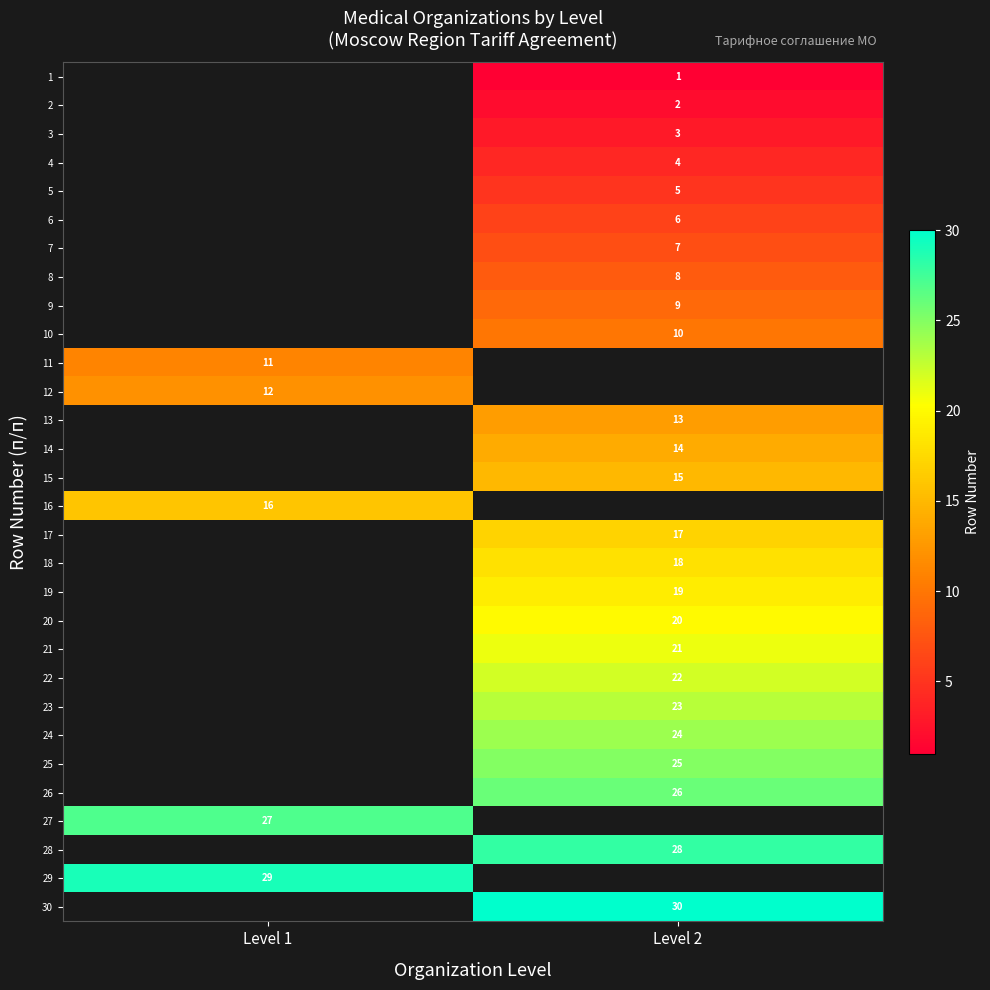

Is it true that 12 equals 12 at Level 1?

True